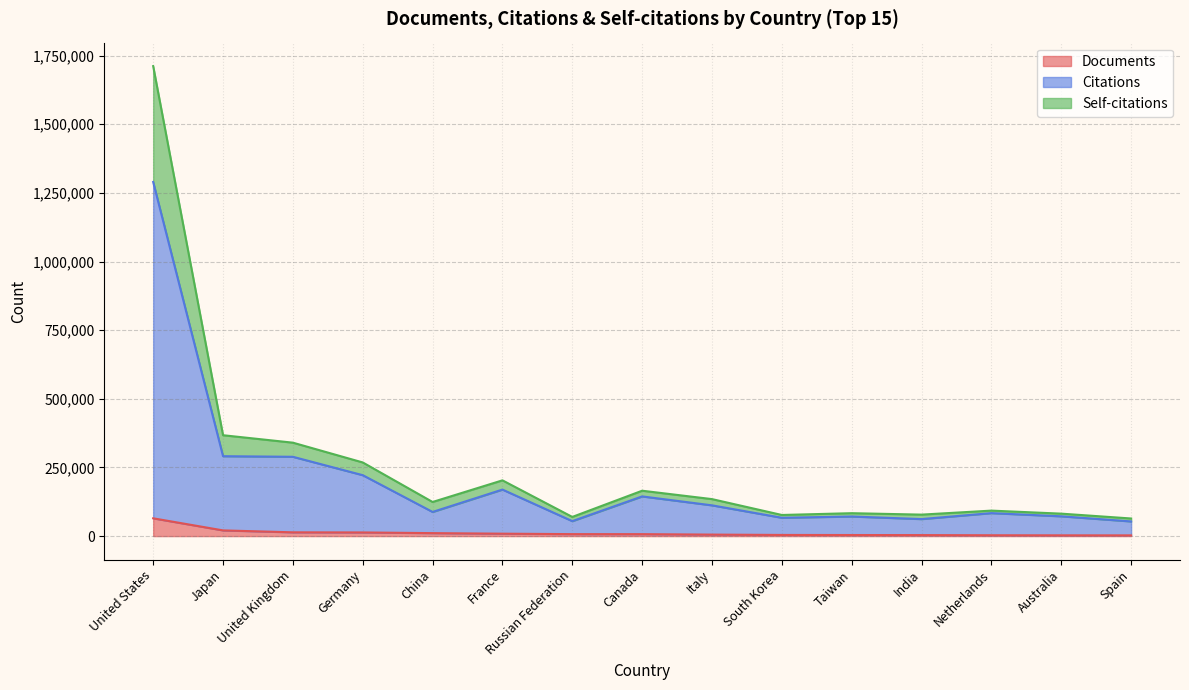

What is the difference between the highest and lowest values at China?

113418